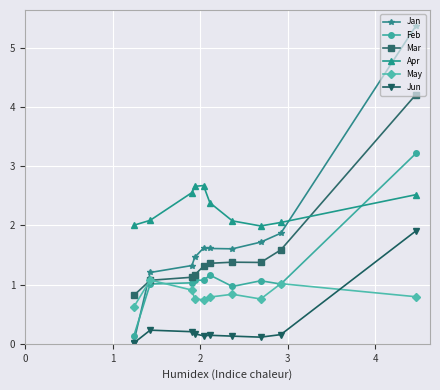

What is the greatest value displayed?

5.4